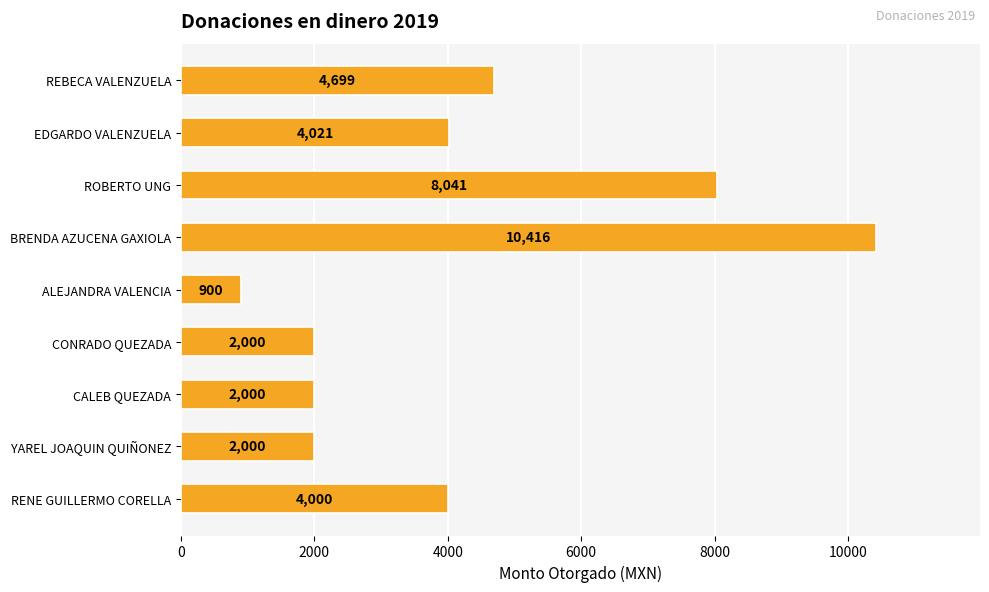

Which label corresponds to the smallest value in the chart?

ALEJANDRA VALENCIA